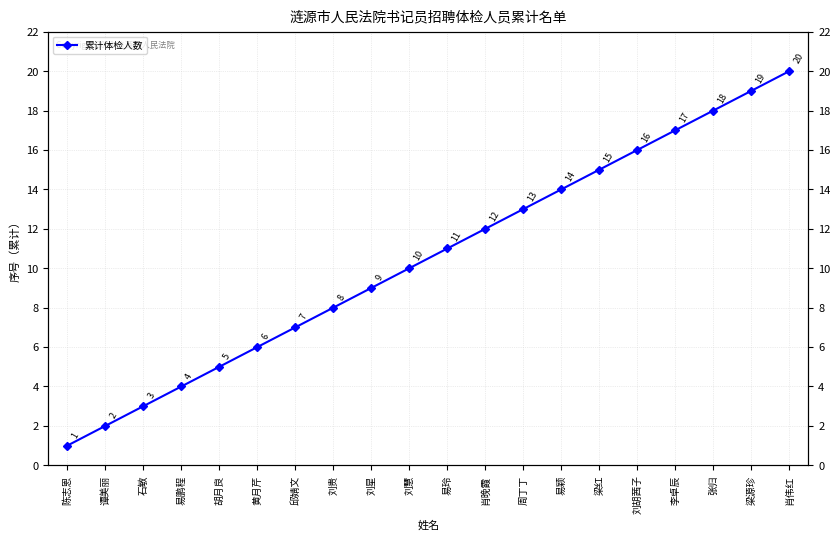

Read the value at 刘胡茜子, to the nearest 10.

20